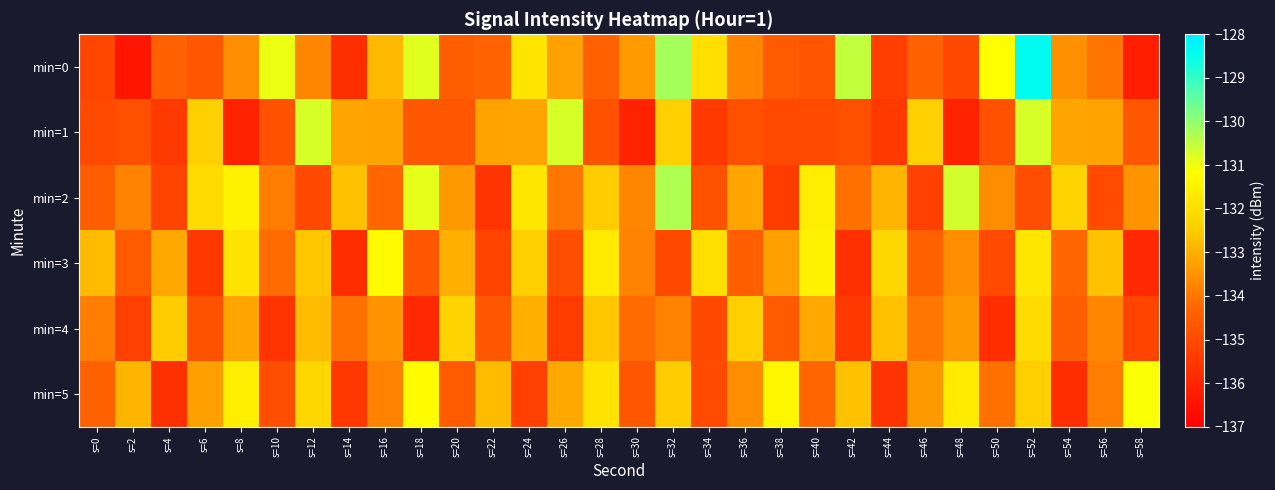

Count the number of data series in this chart.

6